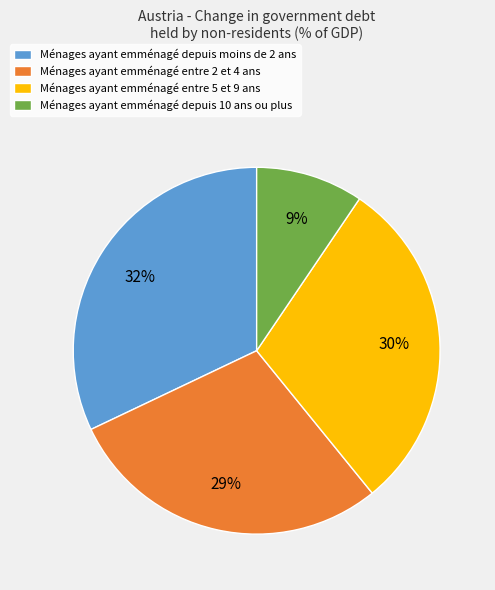

Between Ménages ayant emménagé entre 5 et 9 ans and Ménages ayant emménagé depuis 10 ans ou plus, which is larger?

Ménages ayant emménagé entre 5 et 9 ans